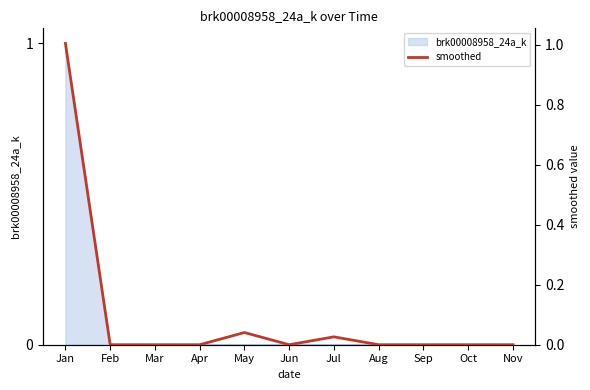

What is the greatest value displayed?

1.0